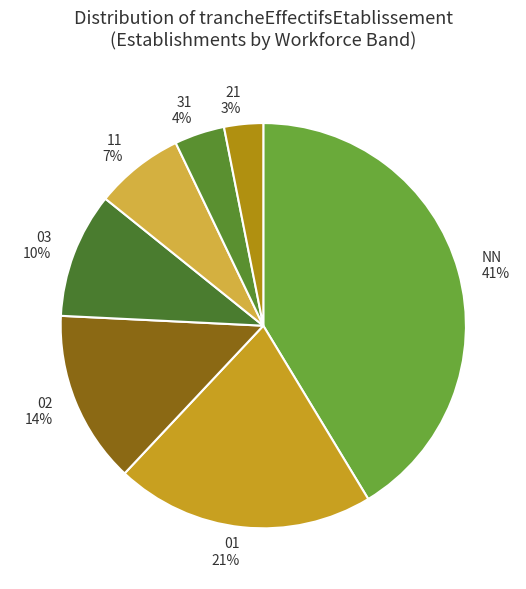

What is the largest slice in the pie chart?

NN